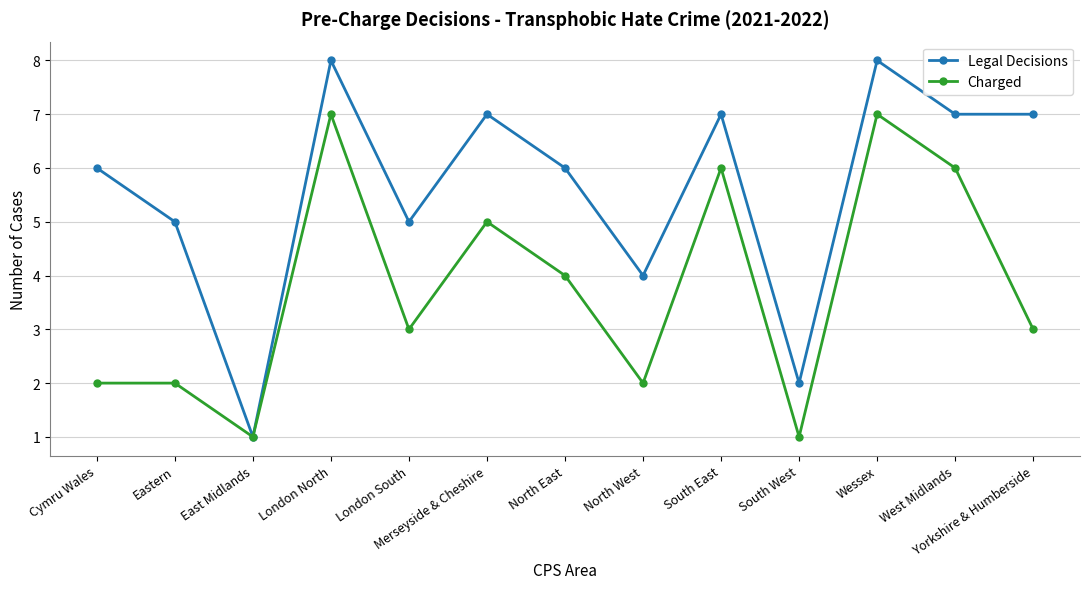

Is it true that Legal Decisions equals 4 at North West?

True